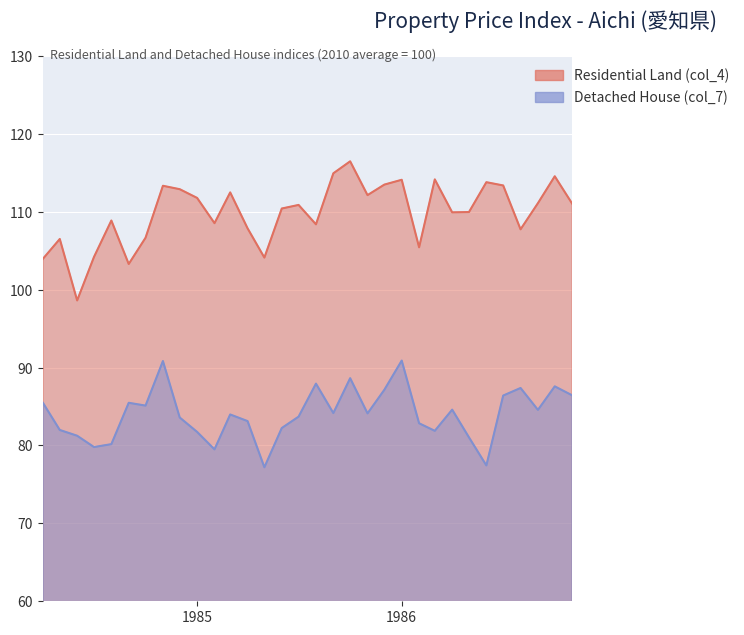

What is the label of the 26th point from the left?

1986-05